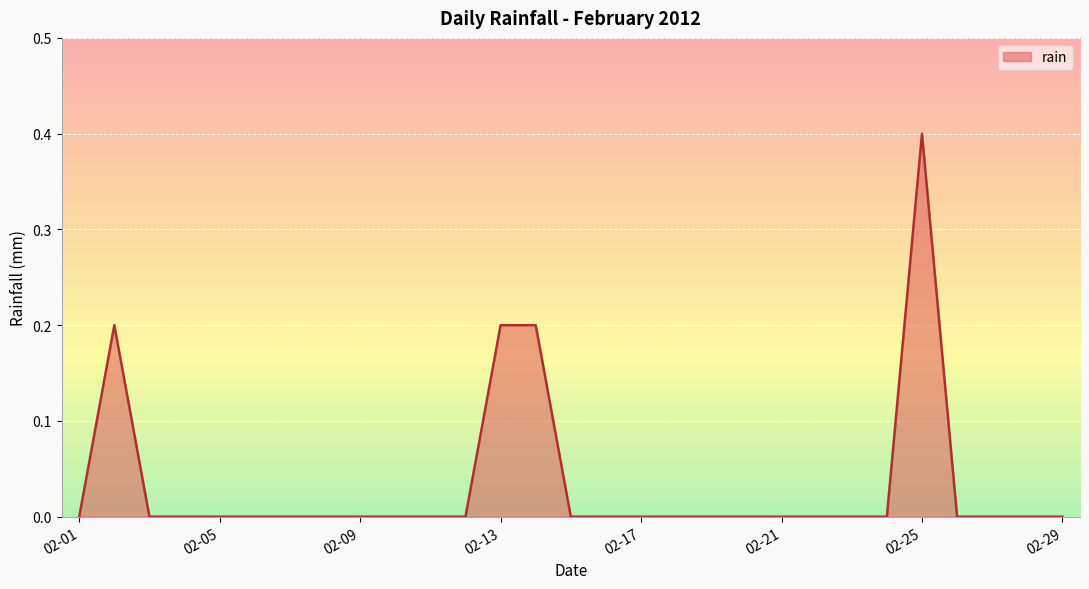

Reading left to right, list all the values displayed in this chart.

0.0	0.2	0.0	0.0	0.0	0.0	0.0	0.0	0.0	0.0	0.0	0.0	0.2	0.2	0.0	0.0	0.0	0.0	0.0	0.0	0.0	0.0	0.0	0.0	0.4	0.0	0.0	0.0	0.0